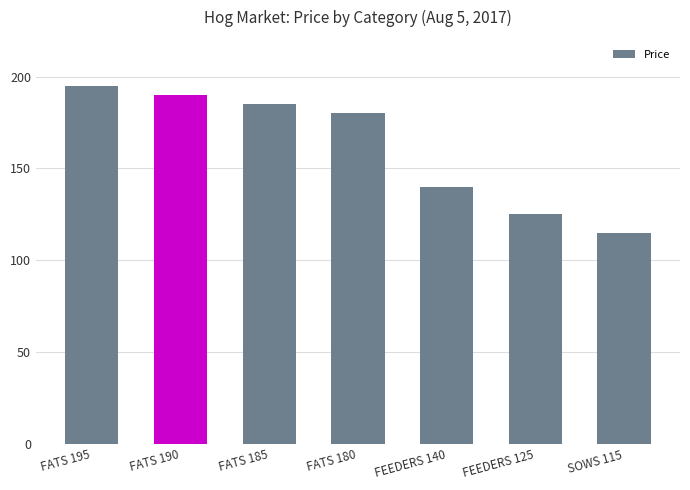

Reading left to right, extract all data points from this chart.

FATS 195=195	FATS 190=190	FATS 185=185	FATS 180=180	FEEDERS 140=140	FEEDERS 125=125	SOWS 115=115